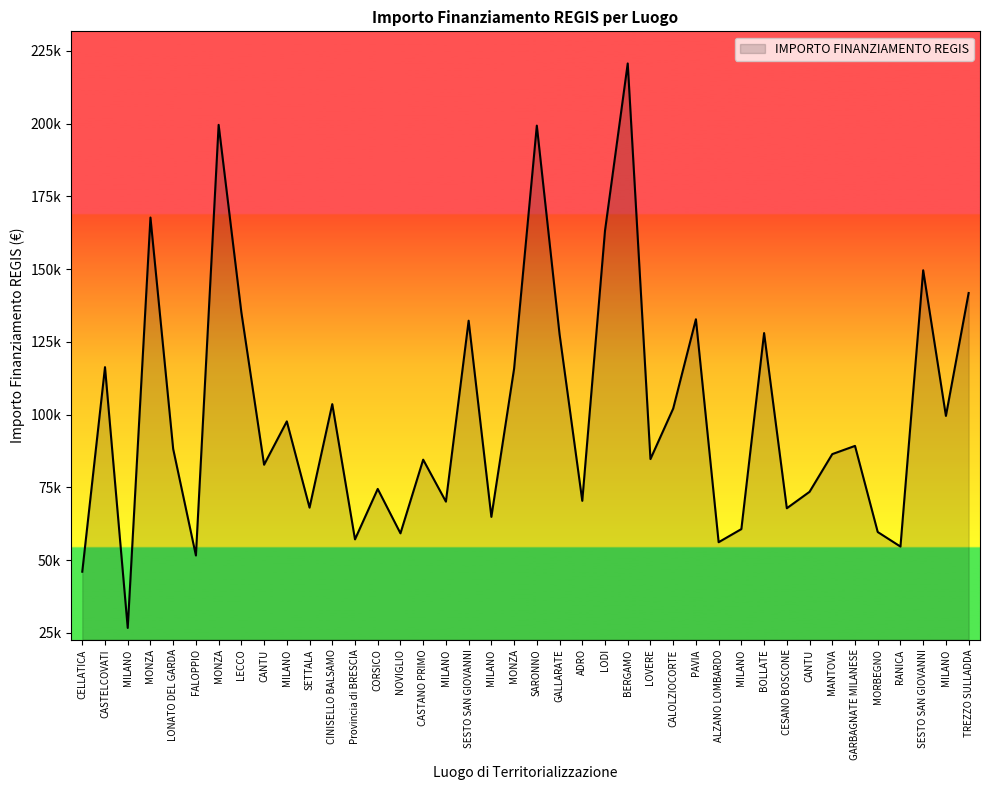

Does the chart display data point markers on the line(s)?

No